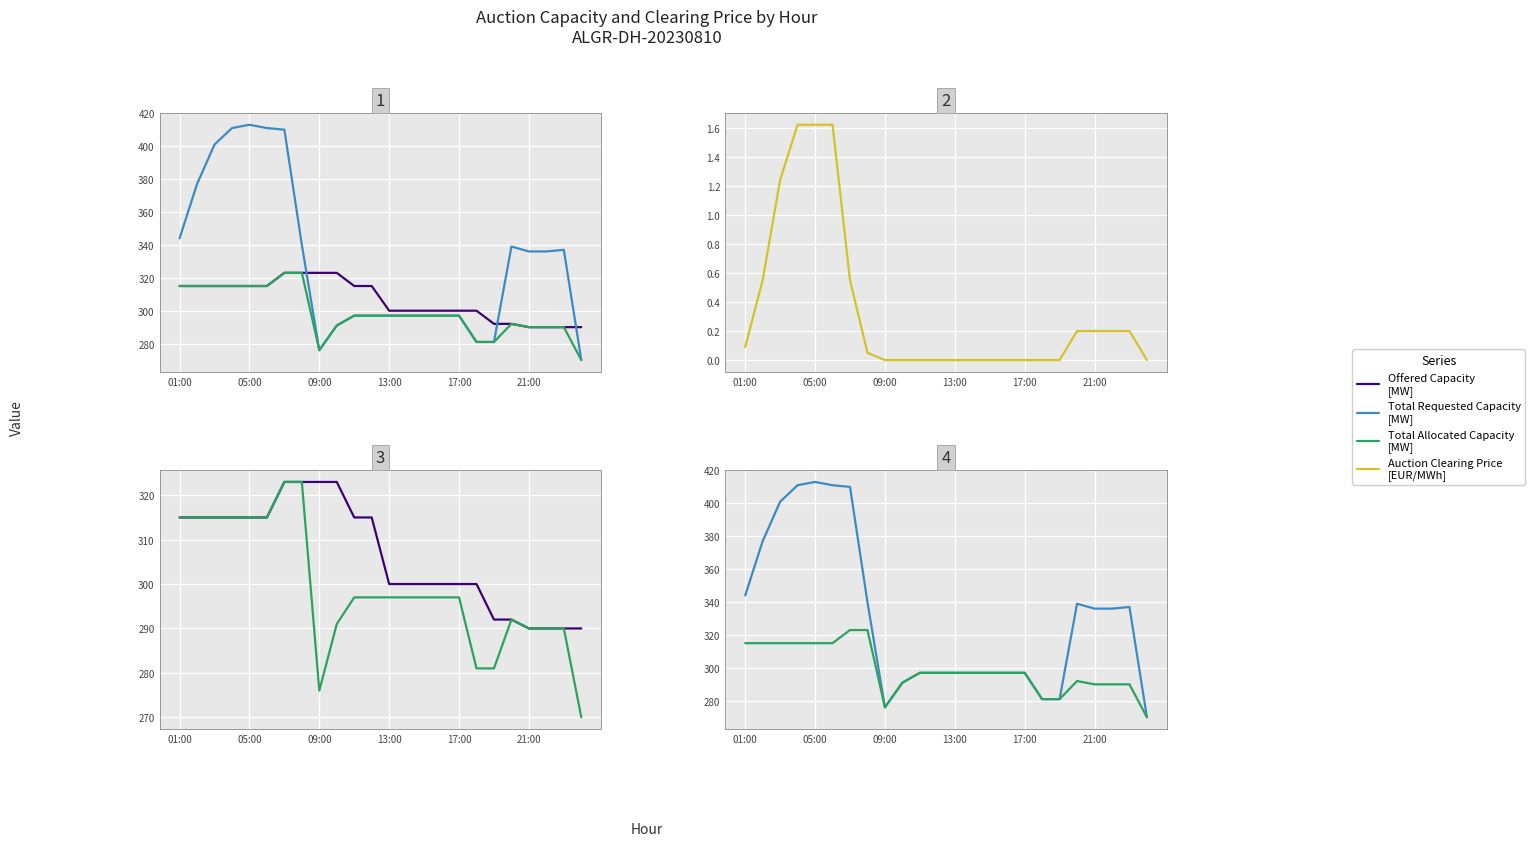

How many lines are shown in the chart?

4